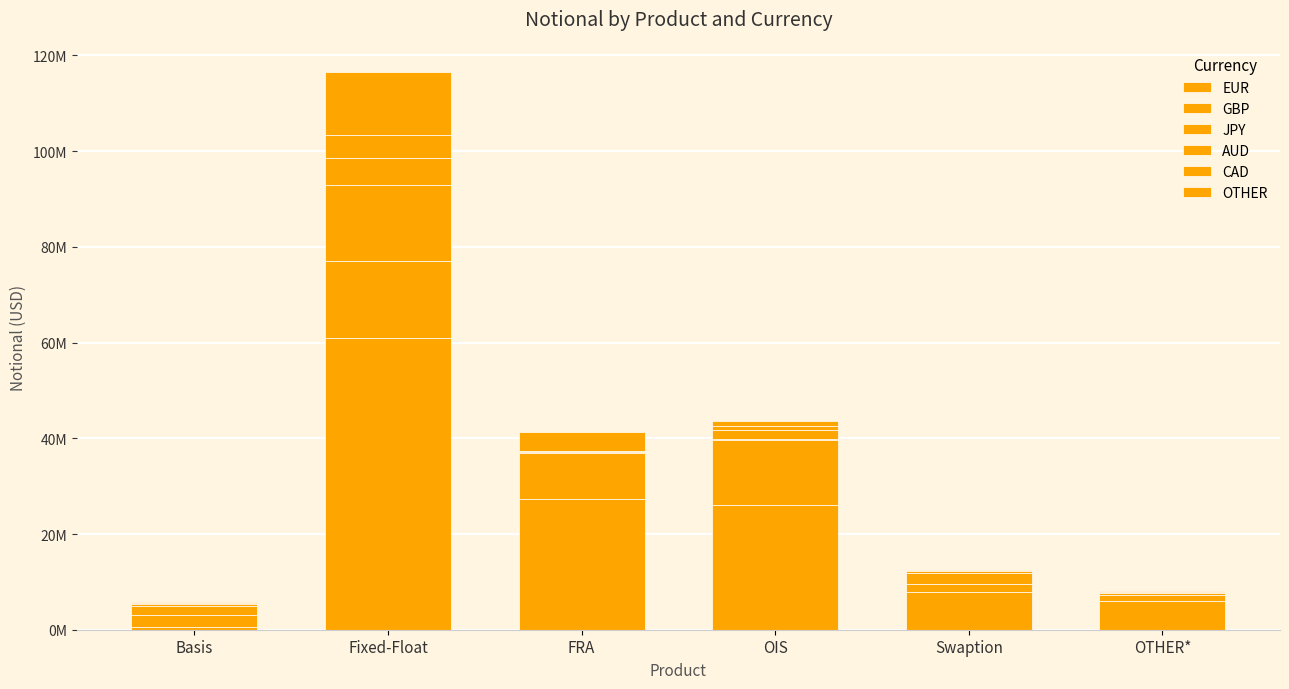

What is the highest value of the EUR series?

60975368